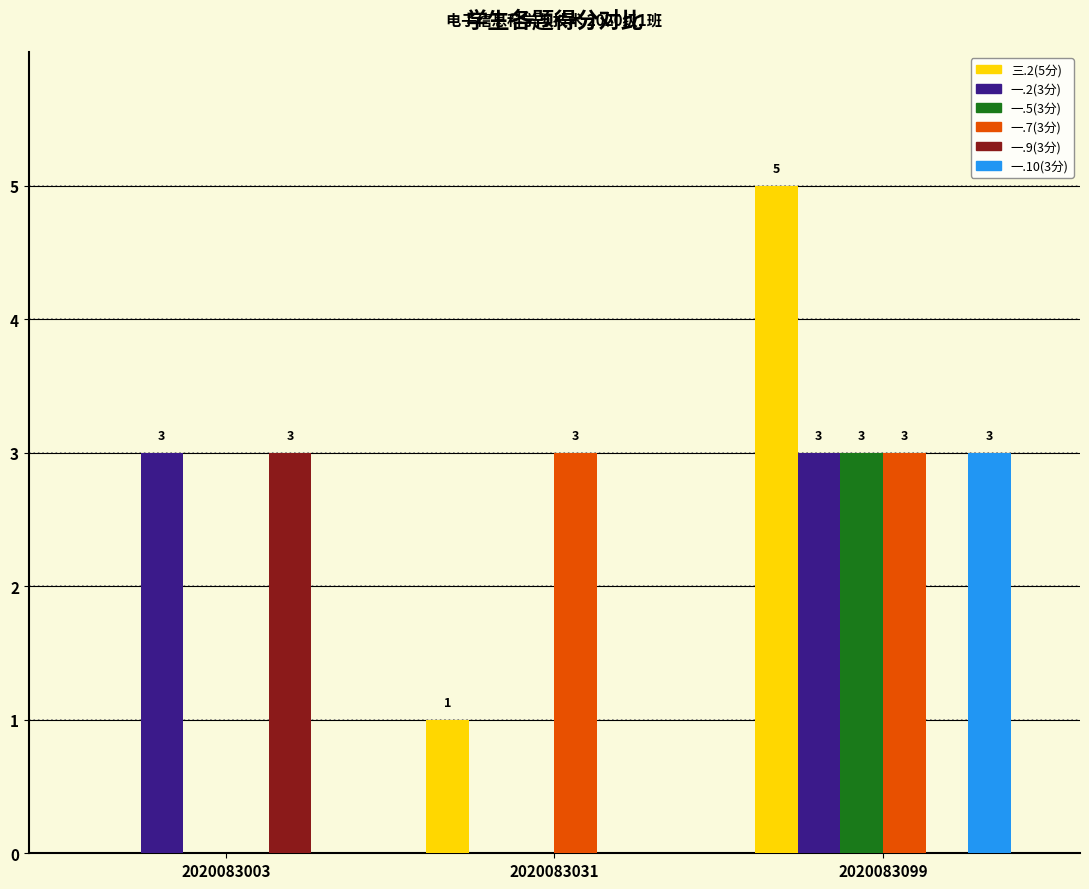

At which category is the sum across all series the highest?

2020083099